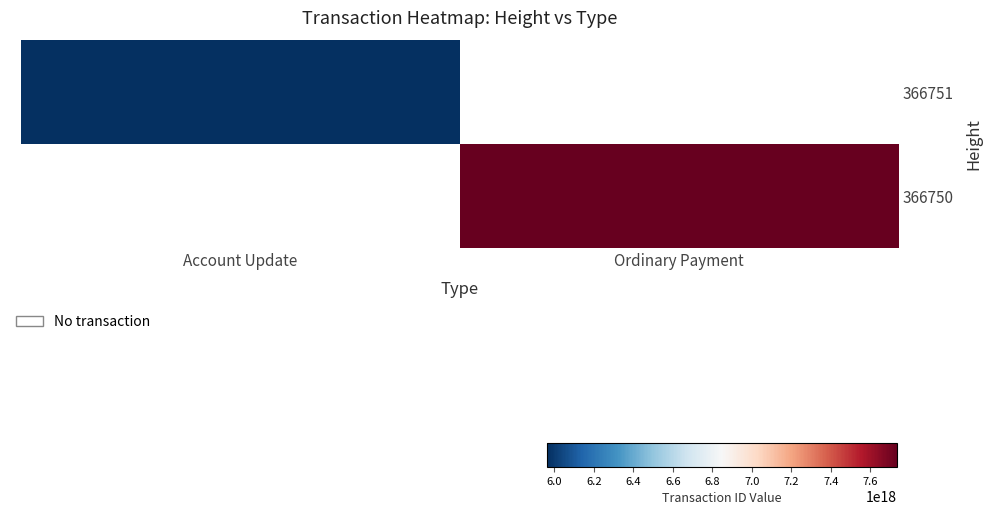

What is the maximum value shown in the chart?

7735194265279059968.0